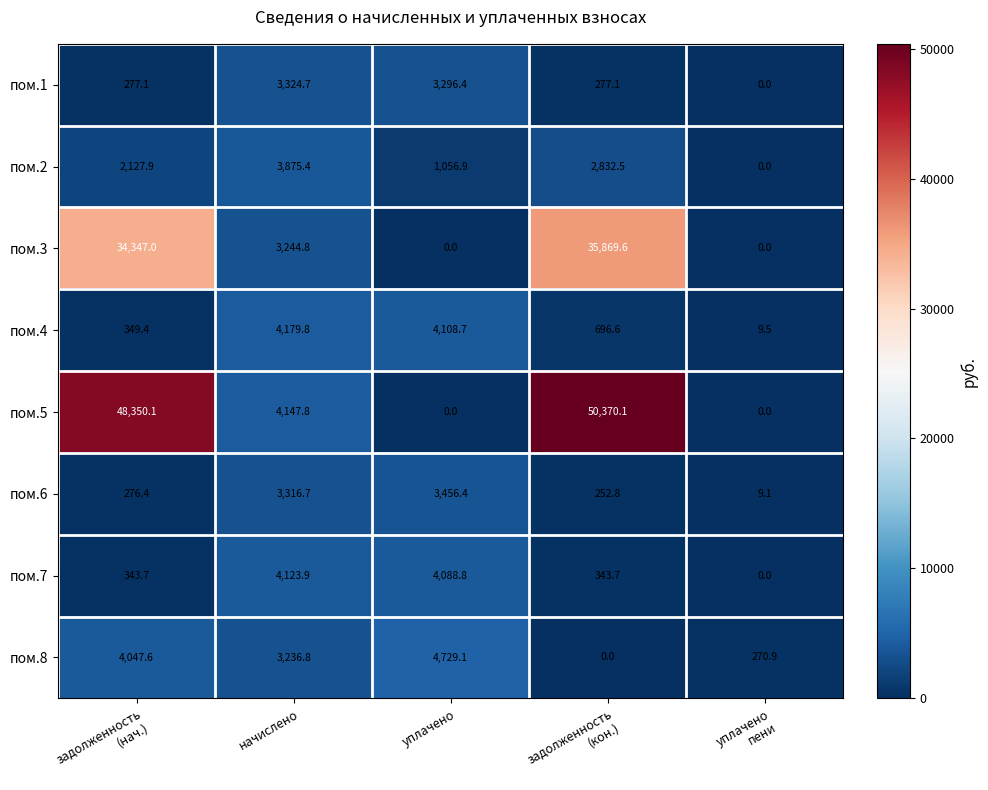

What is the total value across all series at задолженность
(нач.)?

90119.2